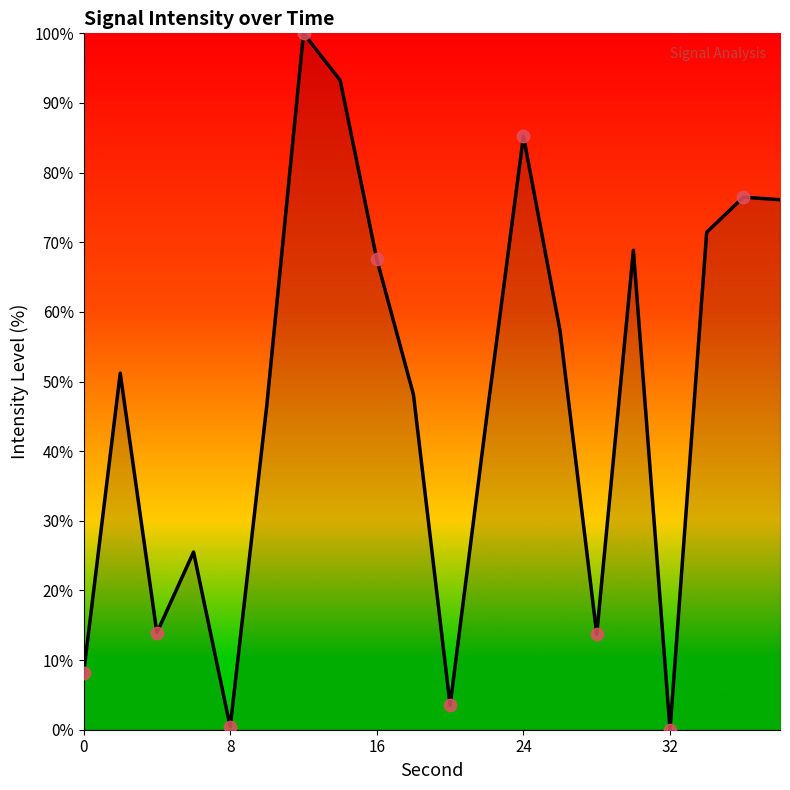

What is the maximum value shown in the chart?

100.0